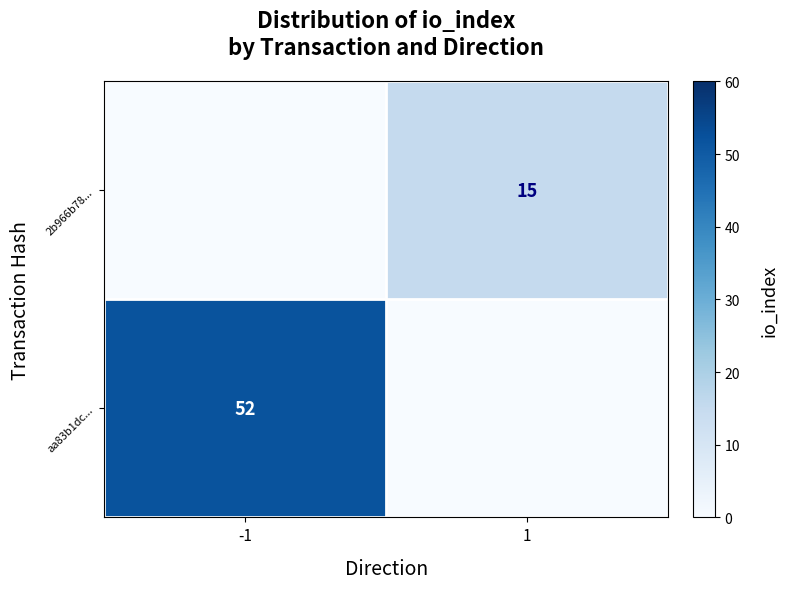

The value of 2b966b78... at 1 is 15. True or false?

True